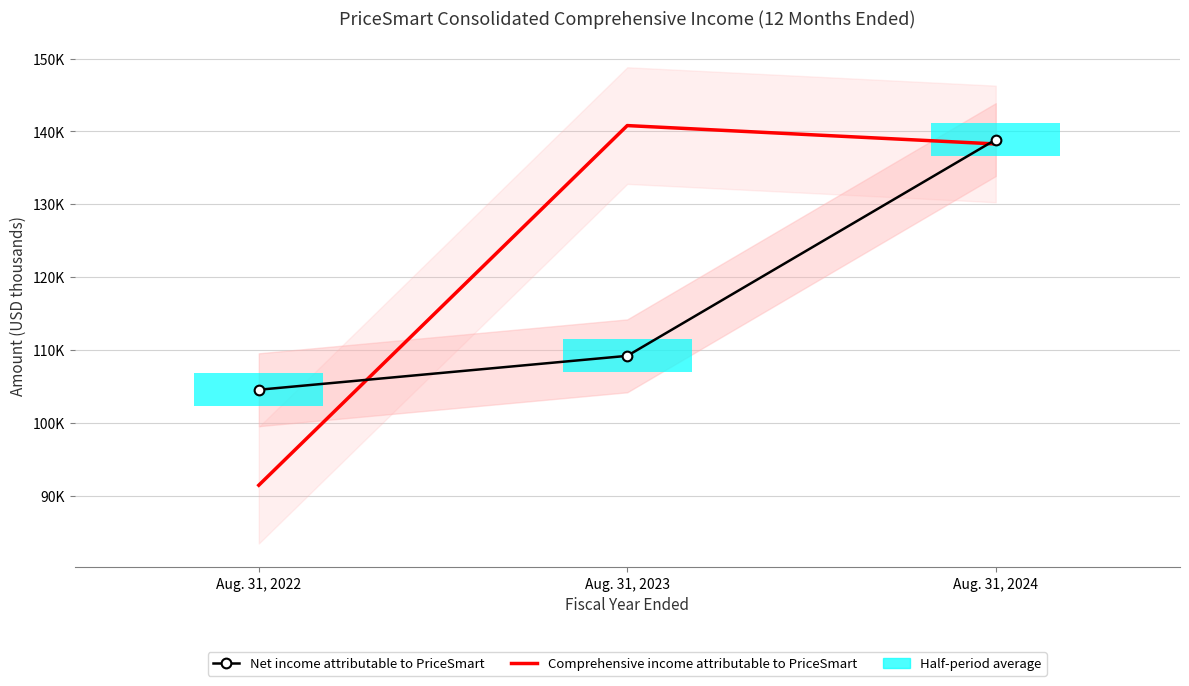

List the series in order of their peak value, lowest first.

Net income attributable to PriceSmart, Comprehensive income attributable to PriceSmart